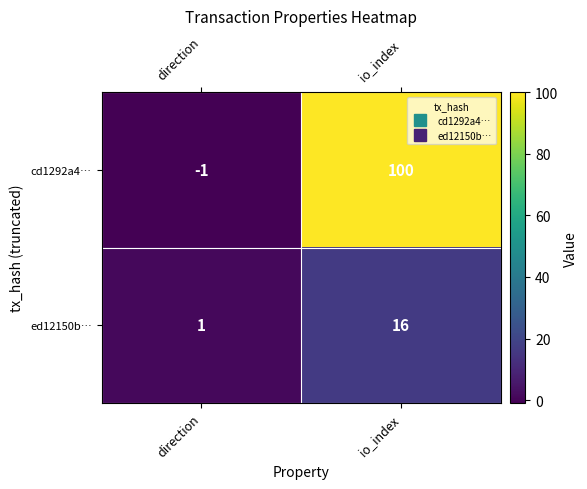

Which series has the largest range (max minus min)?

cd1292a4…